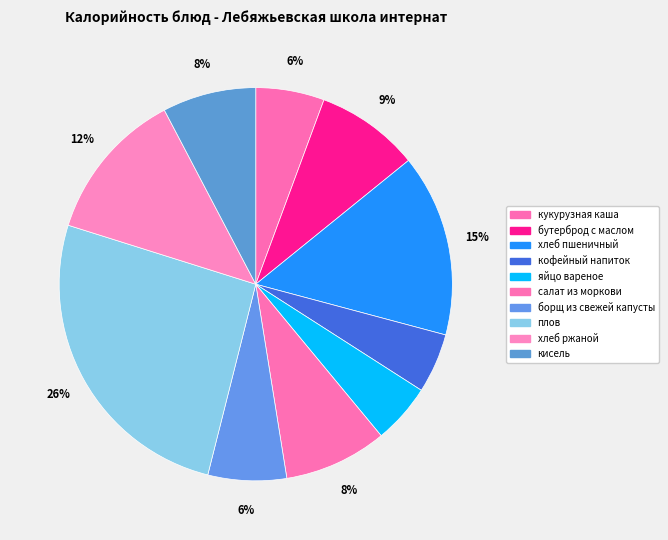

Which slice is the smallest?

кофейный напиток